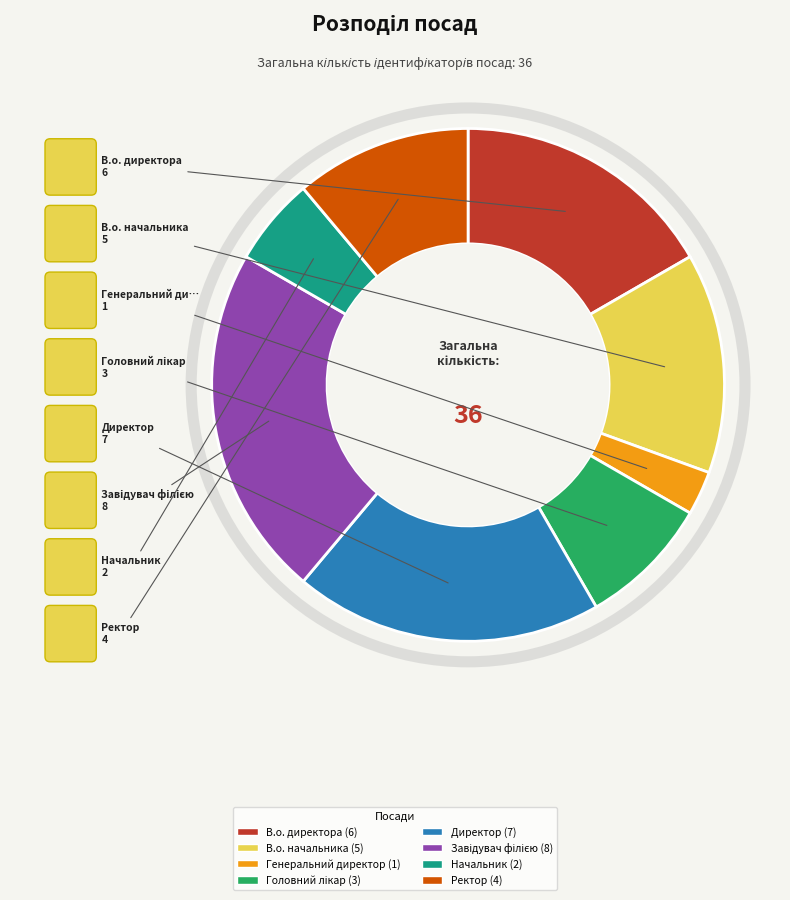

Is the sum of В.о. начальника and Генеральний директор greater than half?

No